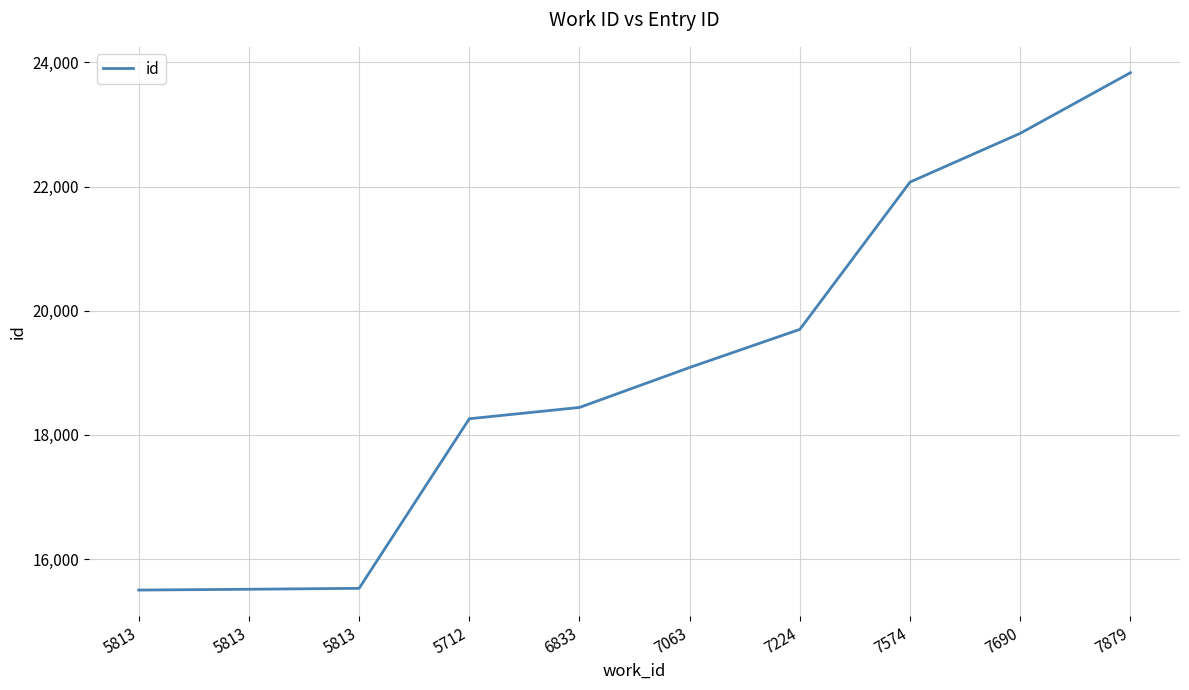

Read the value at 5813, to the nearest 50.

15500